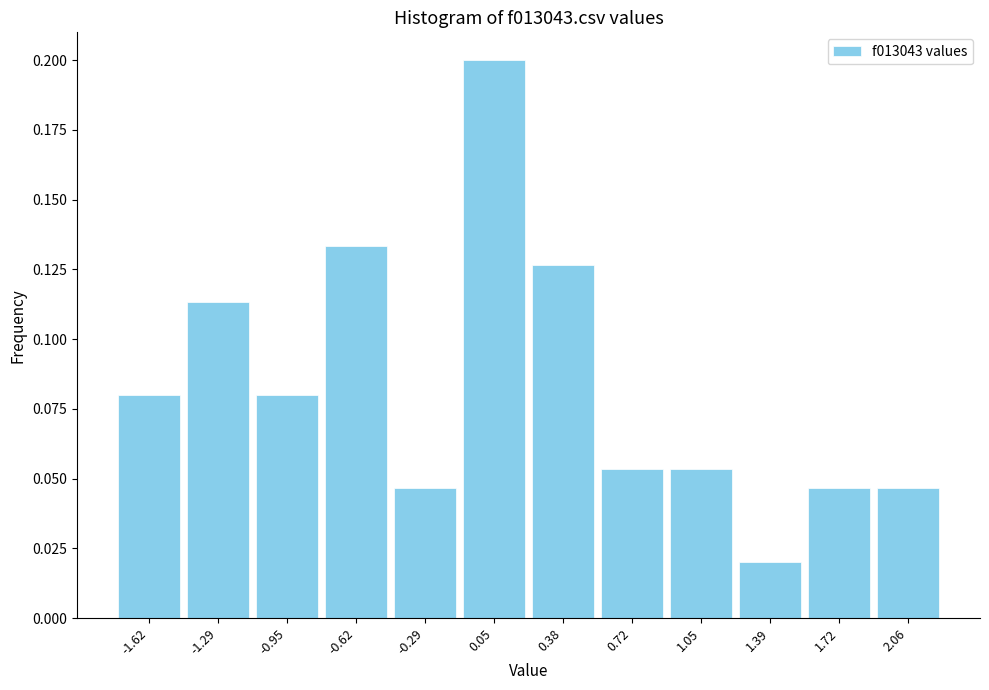

At which label is the value closest to 0?

1.39